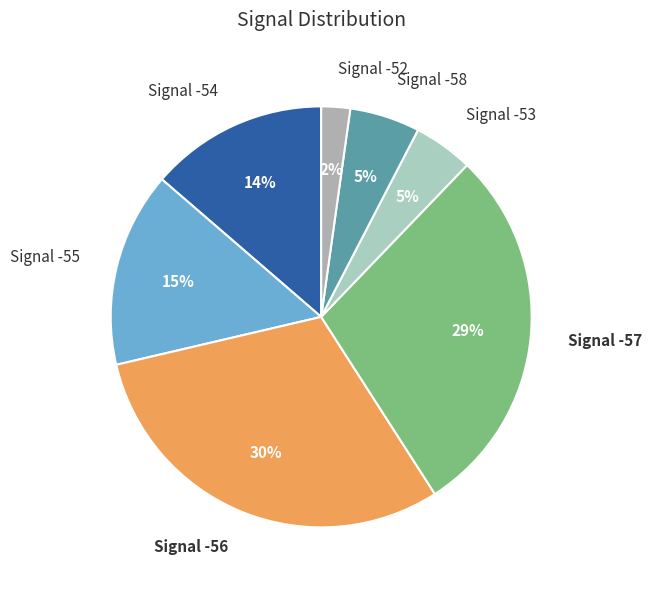

Which category has the biggest portion of the pie?

Signal -56